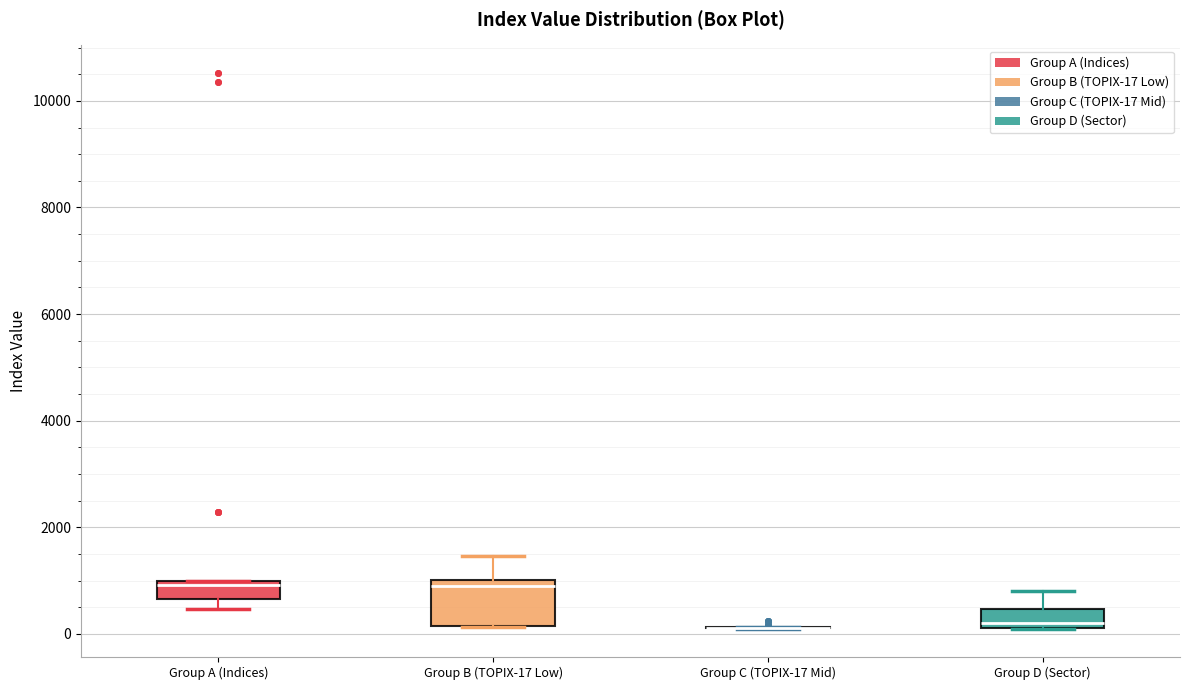

Reading left to right, read every box against the y-axis: the position of its median line, the range the box covers, and the ends of its whiskers. The values are not printed on the chart, so give them approximately, as read against the axis.

Group A (Indices): median 1000 (just below the box's upper edge), box 600 to 1000, whiskers 400 to 1000
Group B (TOPIX-17 Low): median 800, box 200 to 1000, whiskers 200 to 1400
Group C (TOPIX-17 Mid): box collapsed to a line at 200, whiskers 0 to 200
Group D (Sector): median 200 (just above the box's lower edge), box 200 to 400, whiskers 0 to 800